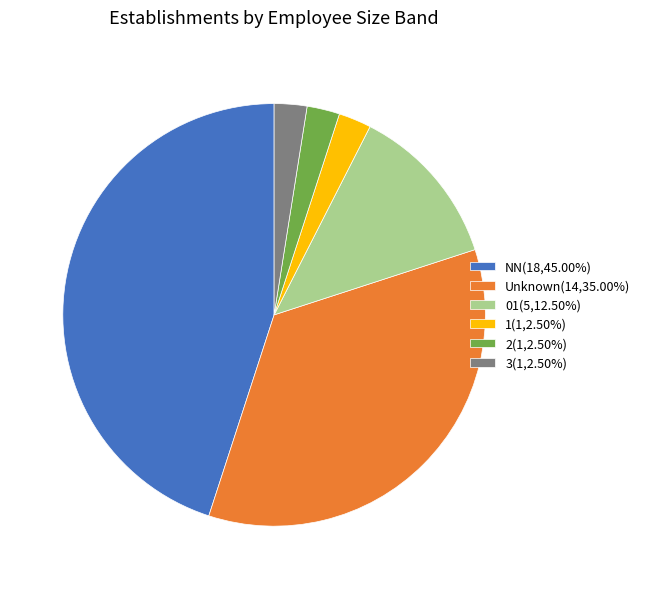

Is there any slice that represents more than half of the pie?

No